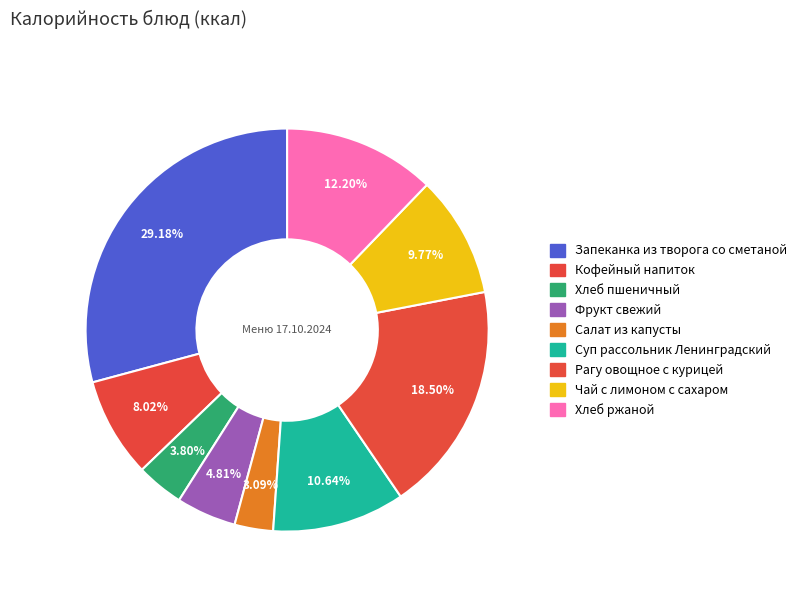

What is the change in value from Хлеб пшеничный to Суп рассольник Ленинградский?

+80.2